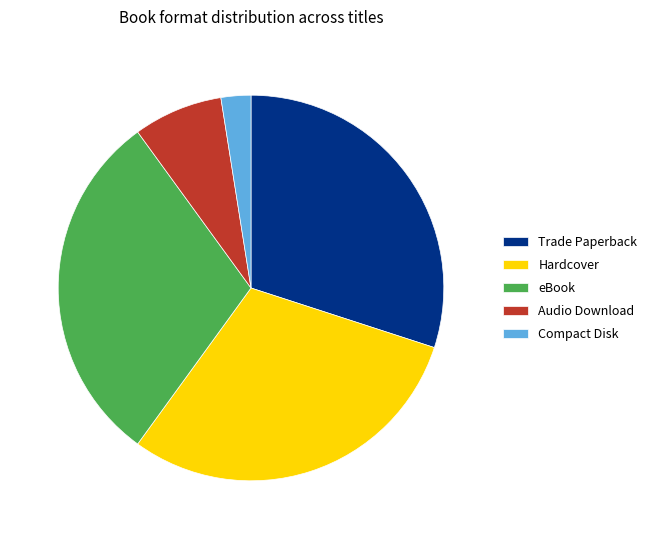

Is it true that Audio Download is 8% of the pie?

True